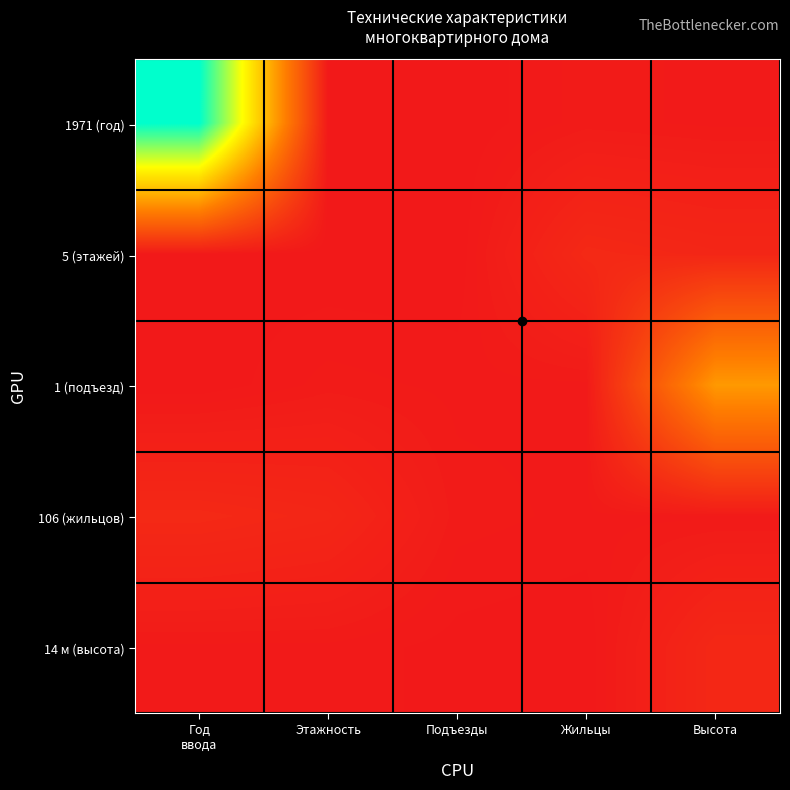

Reading right to left, what are all the values shown in this chart?

1971 (год): Высота=0.0	Жильцы=0.0	Подъезды=0.0	Этажность=0.0	Год
ввода=1.0
5 (этажей): Высота=0.0	Жильцы=0.1	Подъезды=0.0	Этажность=0.0	Год
ввода=0.0
1 (подъезд): Высота=0.4	Жильцы=0.0	Подъезды=0.0	Этажность=0.0	Год
ввода=0.0
106 (жильцов): Высота=0.0	Жильцы=0.0	Подъезды=0.0	Этажность=0.0	Год
ввода=0.1
14 м (высота): Высота=0.1	Жильцы=0.0	Подъезды=0.0	Этажность=0.0	Год
ввода=0.0